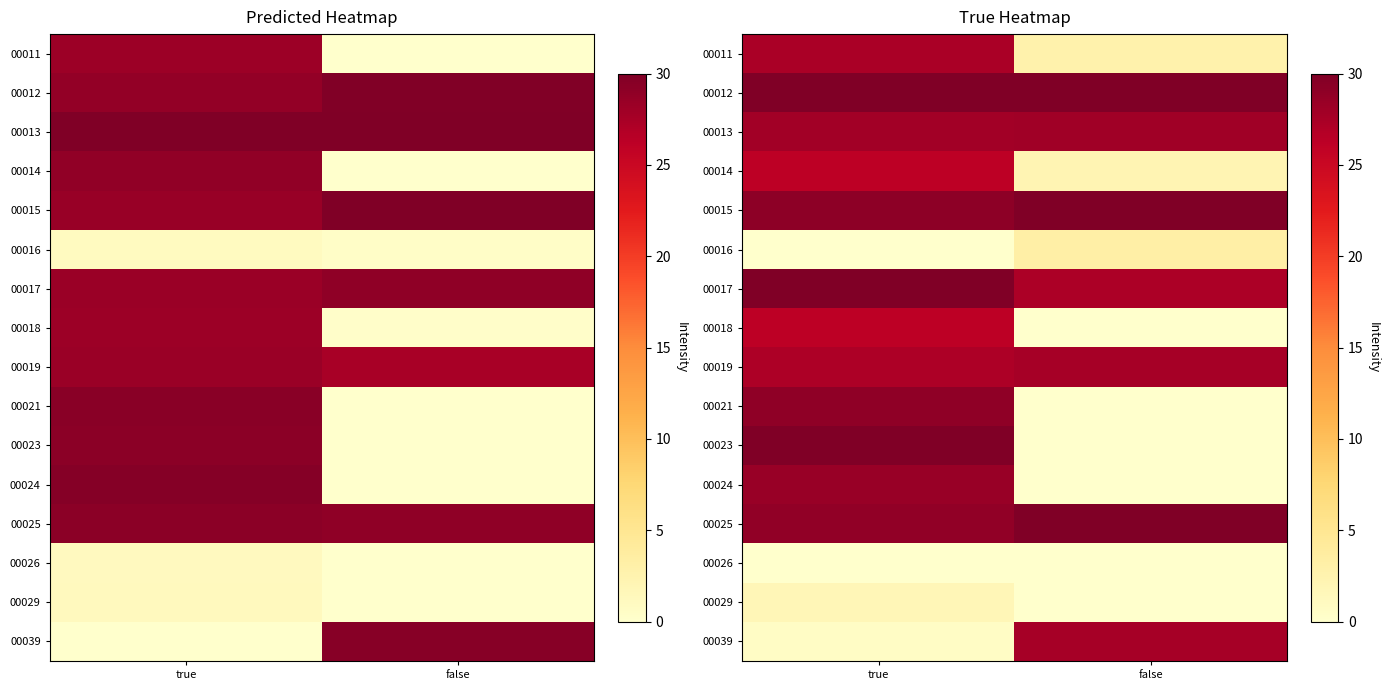

At which label is 00024 closest to 14?

false